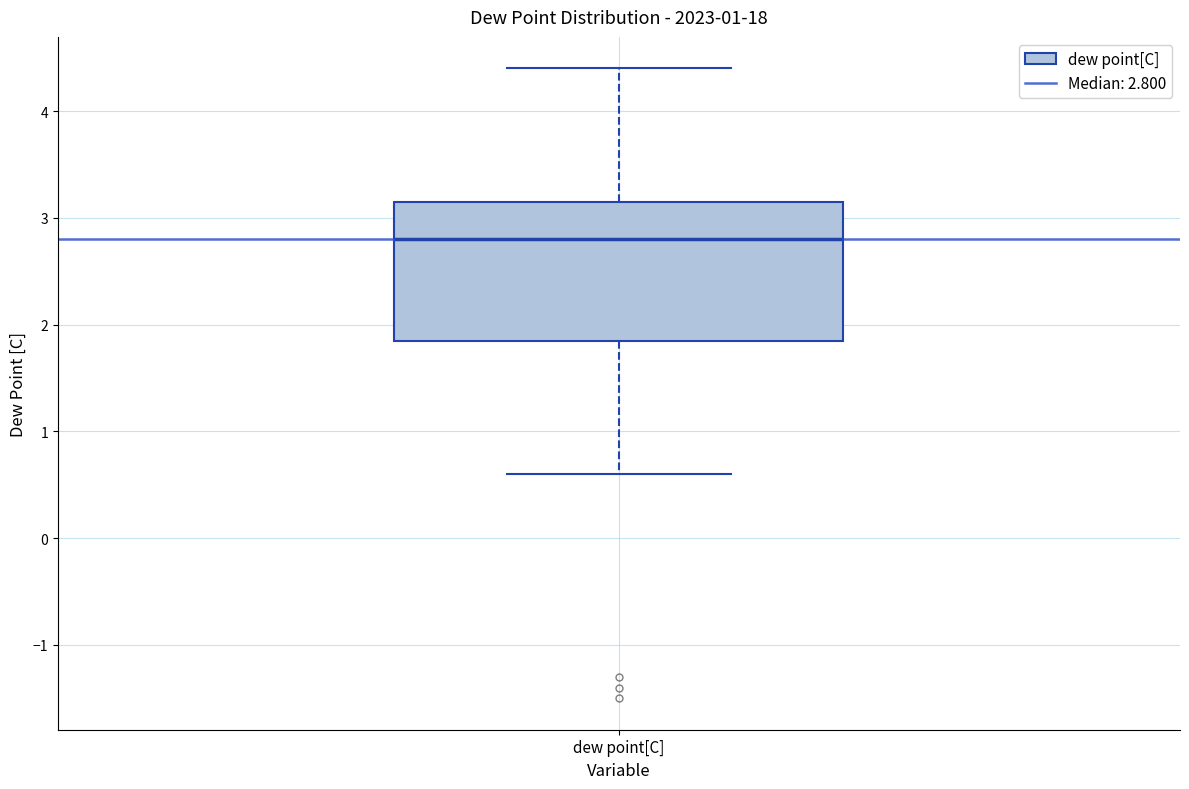

Read this box plot against the y-axis: the position of the median line, the range covered by the box, and the ends of both whiskers. The values are not printed on the chart, so give them approximately, as read against the axis.

median 2.8, box 1.9 to 3.2, whiskers 0.6 to 4.4